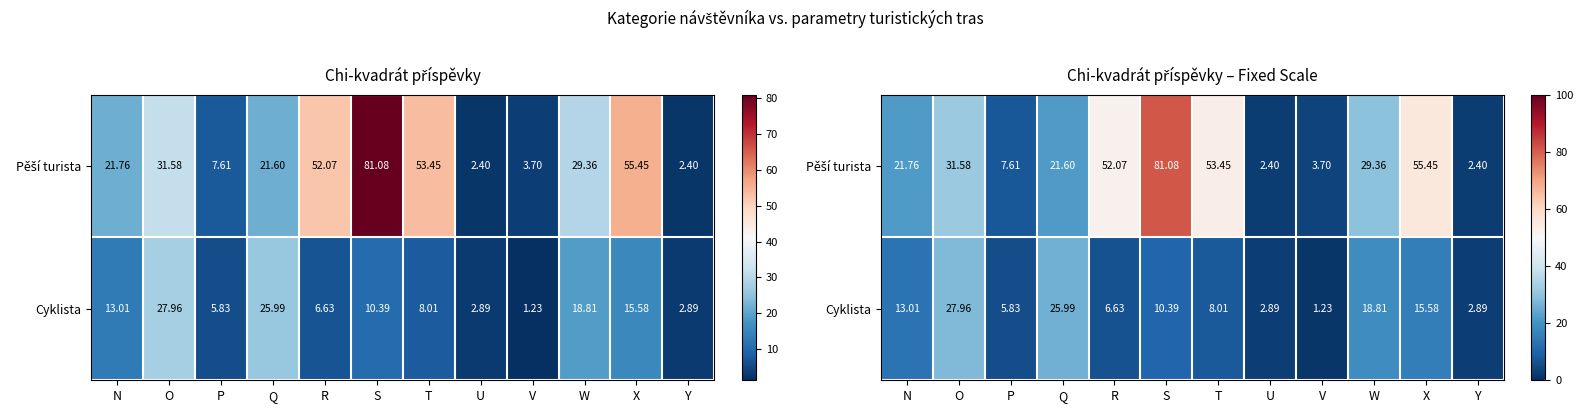

Read the Cyklista value at N.

13.0